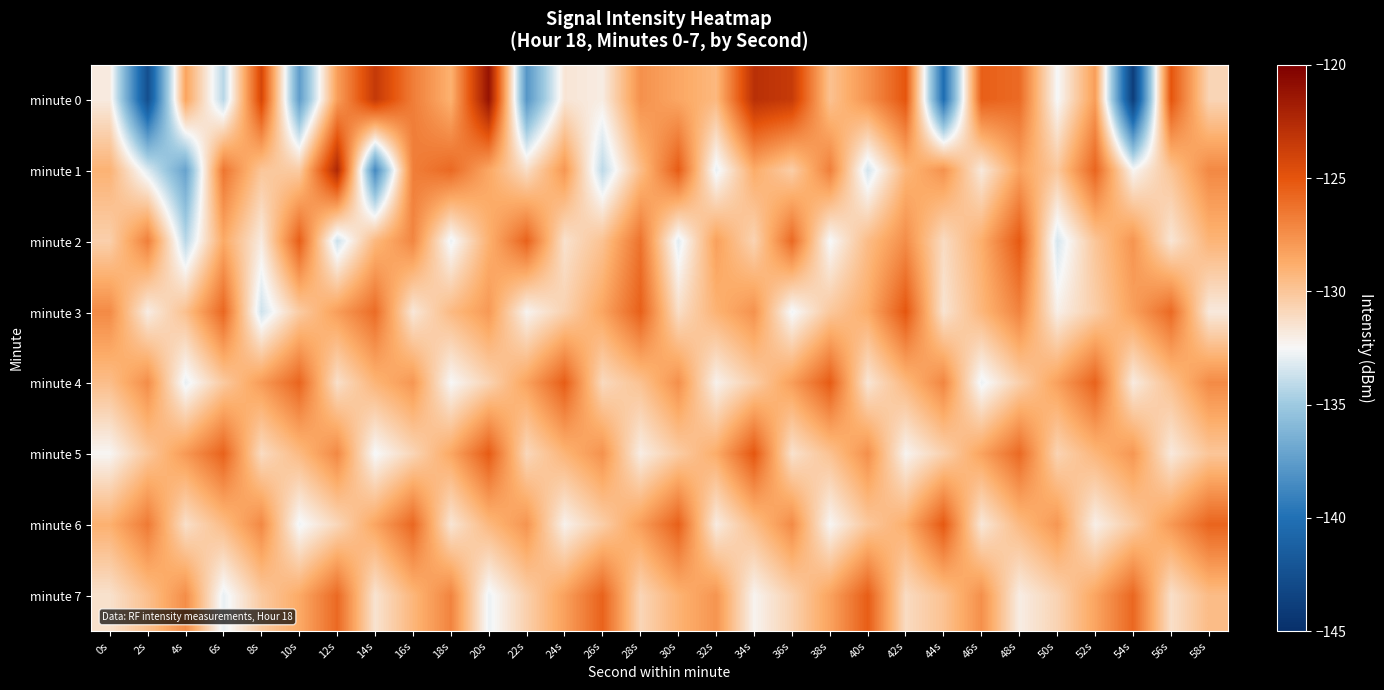

How many series are shown in this chart?

8